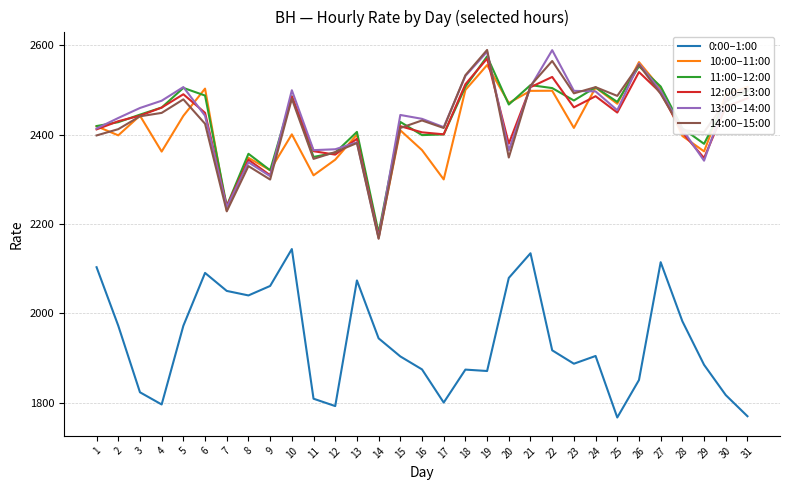

Is the value of 14:00–15:00 at 6 greater than the value of 11:00–12:00 at 30?

No